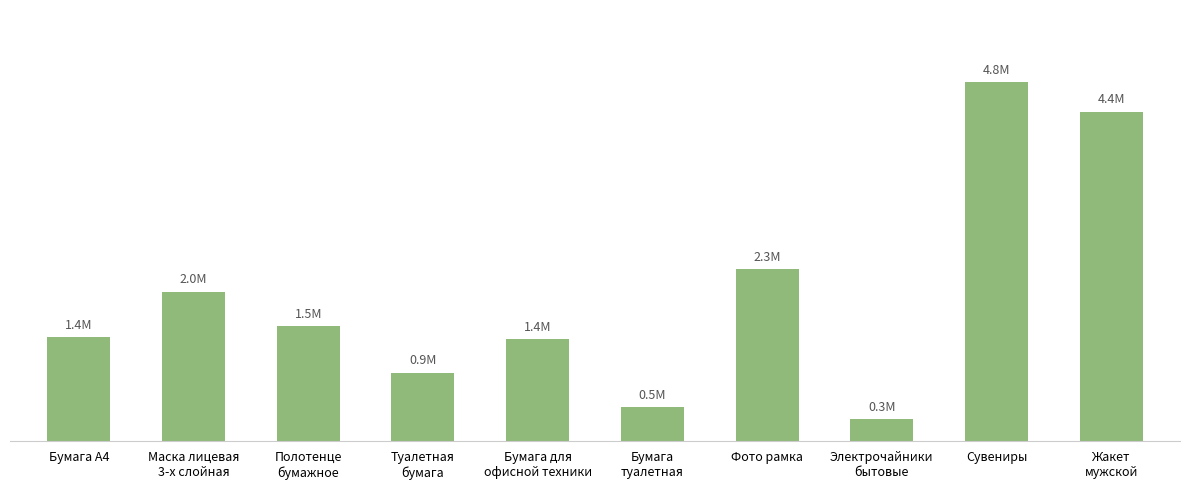

What is the maximum value shown in the chart?

4800000